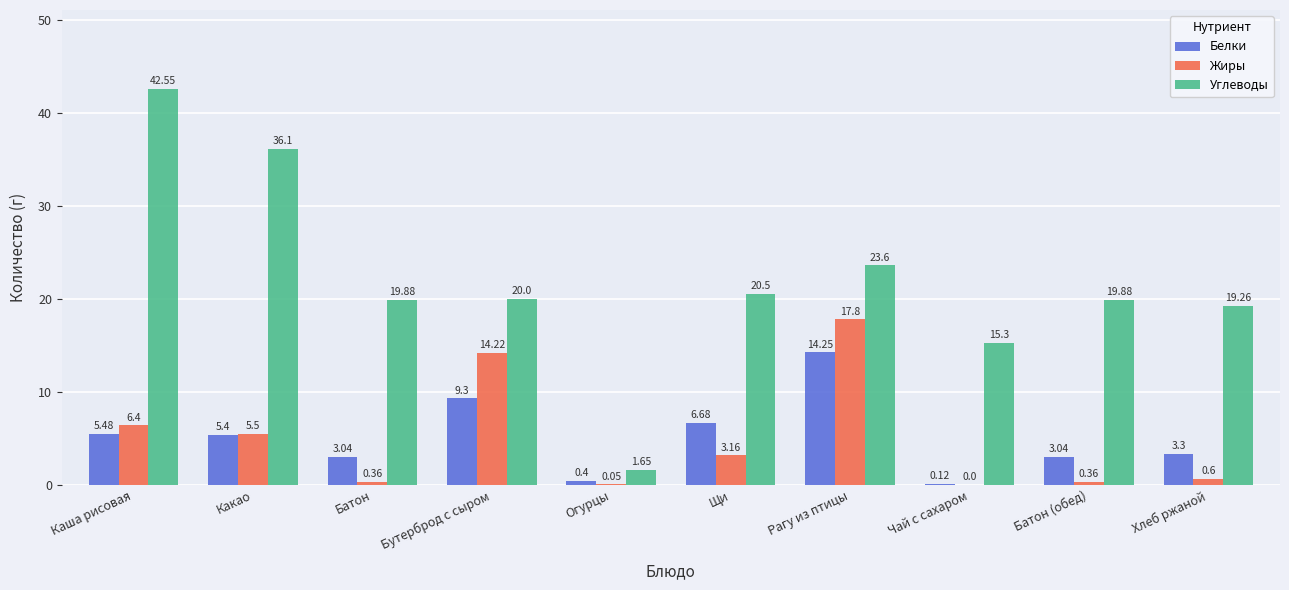

Where is Углеводы nearest to the value 22?

Щи